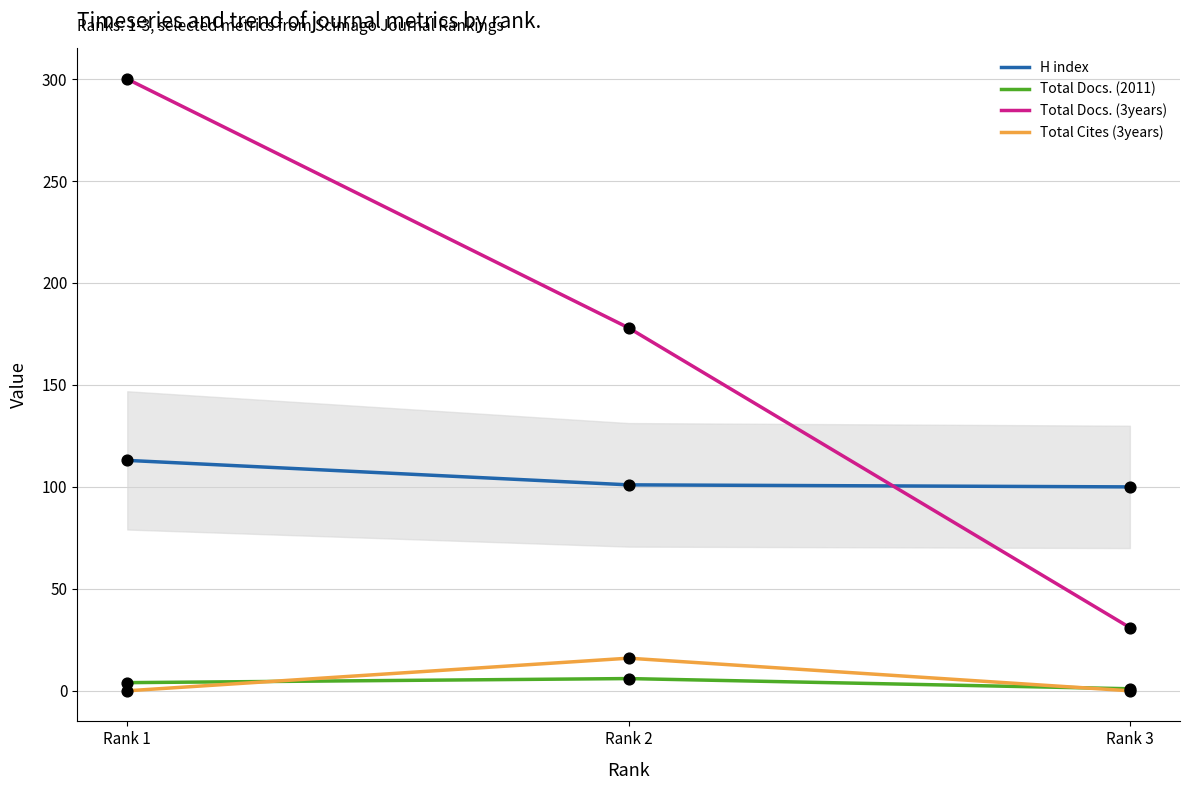

Which series has the largest total across all categories?

Total Docs. (3years)